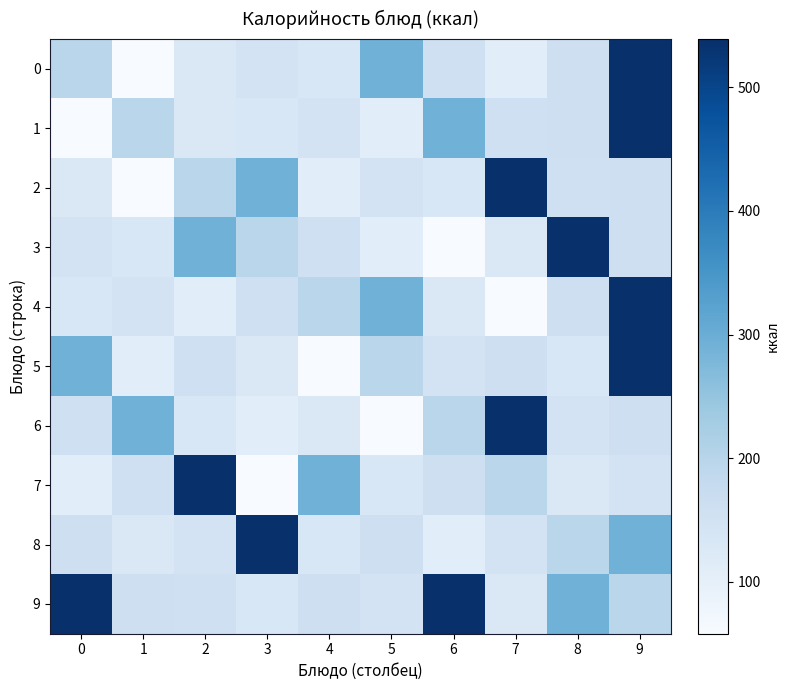

At how many categories does at least one series exceed 359?

7